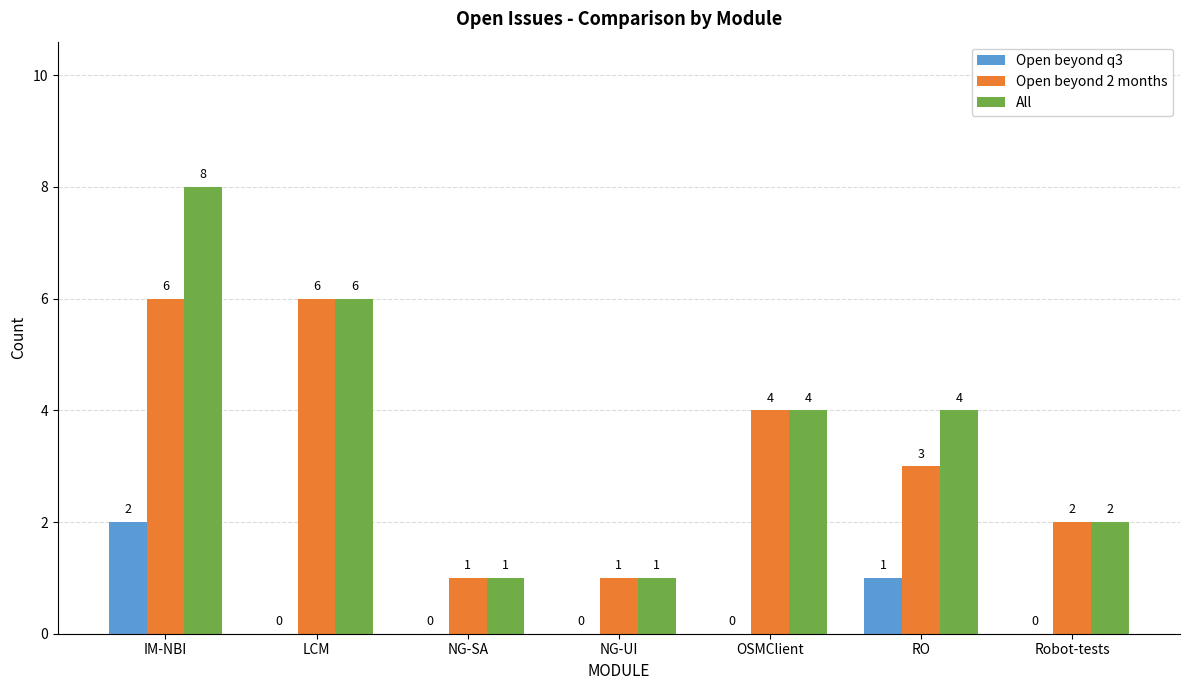

Which label corresponds to the largest value in the chart?

IM-NBI